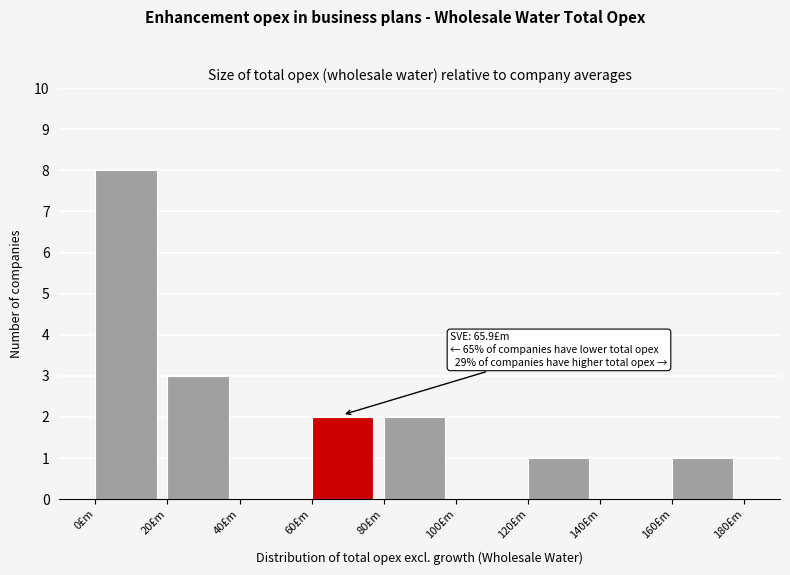

Which range on the x-axis has the tallest bar?

0 to 20